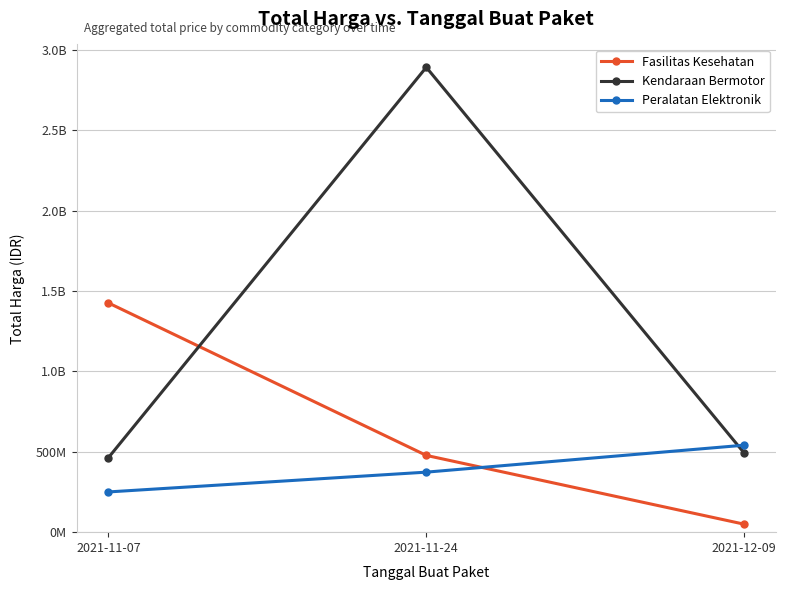

What are all the series names shown in the legend?

Fasilitas Kesehatan, Kendaraan Bermotor, Peralatan Elektronik